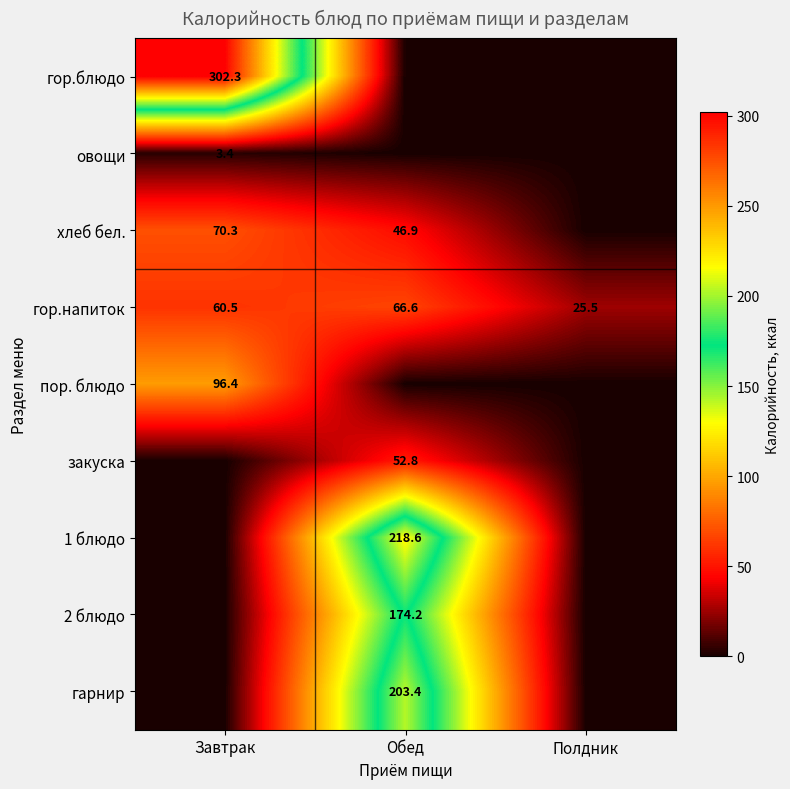

The value of гор.напиток at Обед is 66.6. True or false?

True